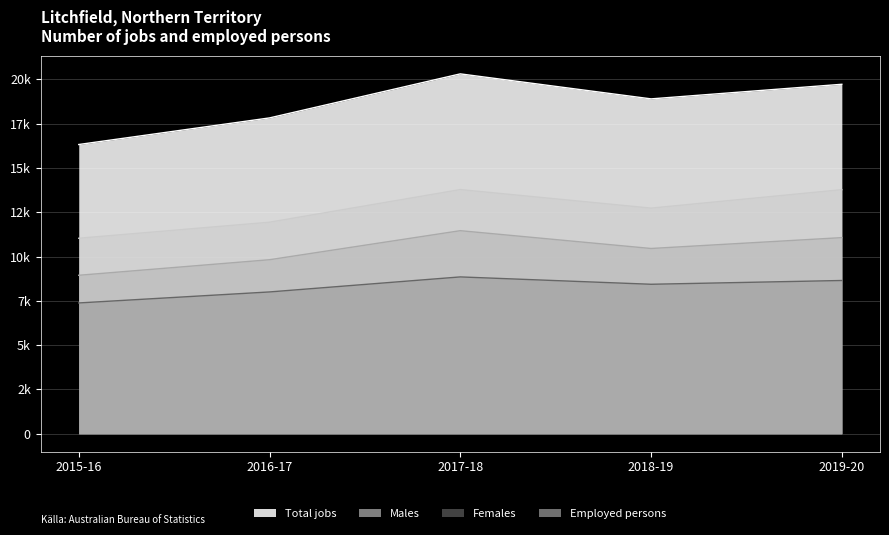

At which label does Females first exceed 8435?

2017-18